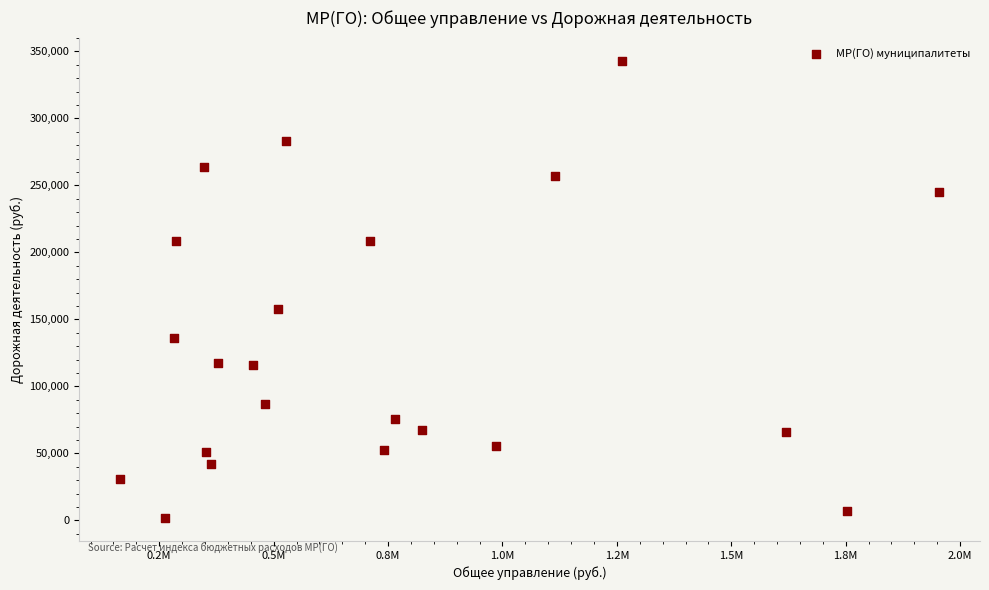

What Y value in the scatter plot is closest to 172426?

157866.0